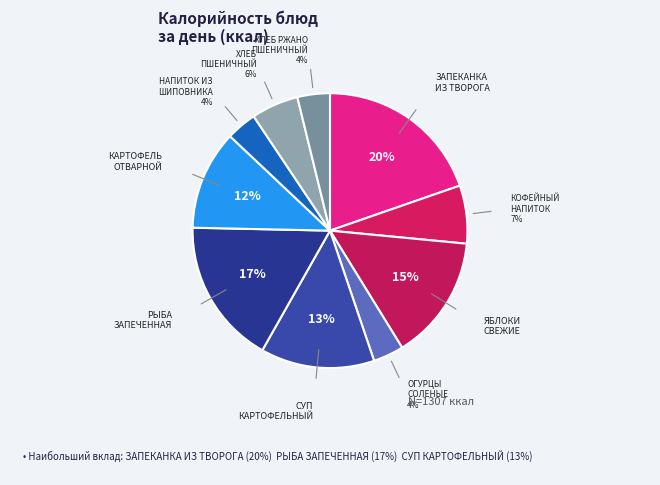

Count the number of slices in the pie.

10